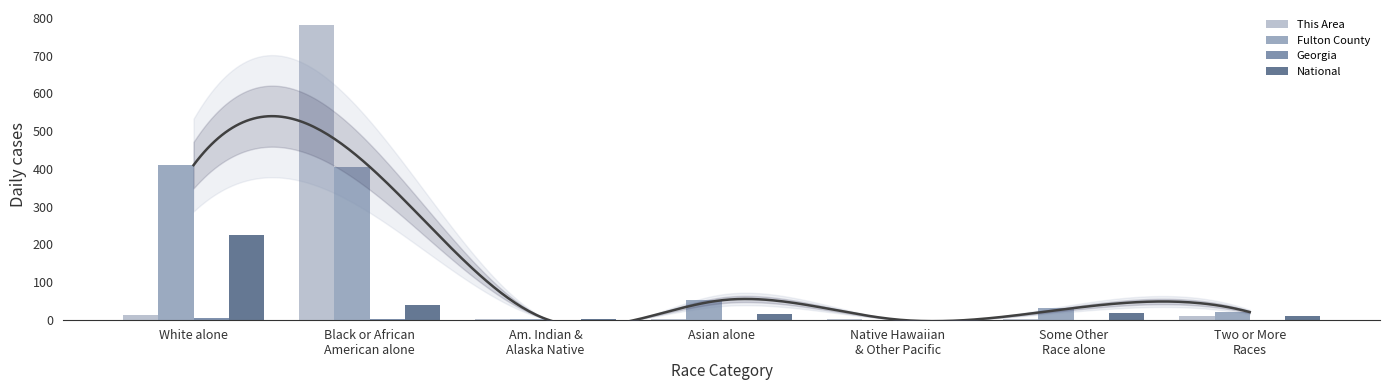

At which category is the sum across all series the highest?

Black or African
American alone